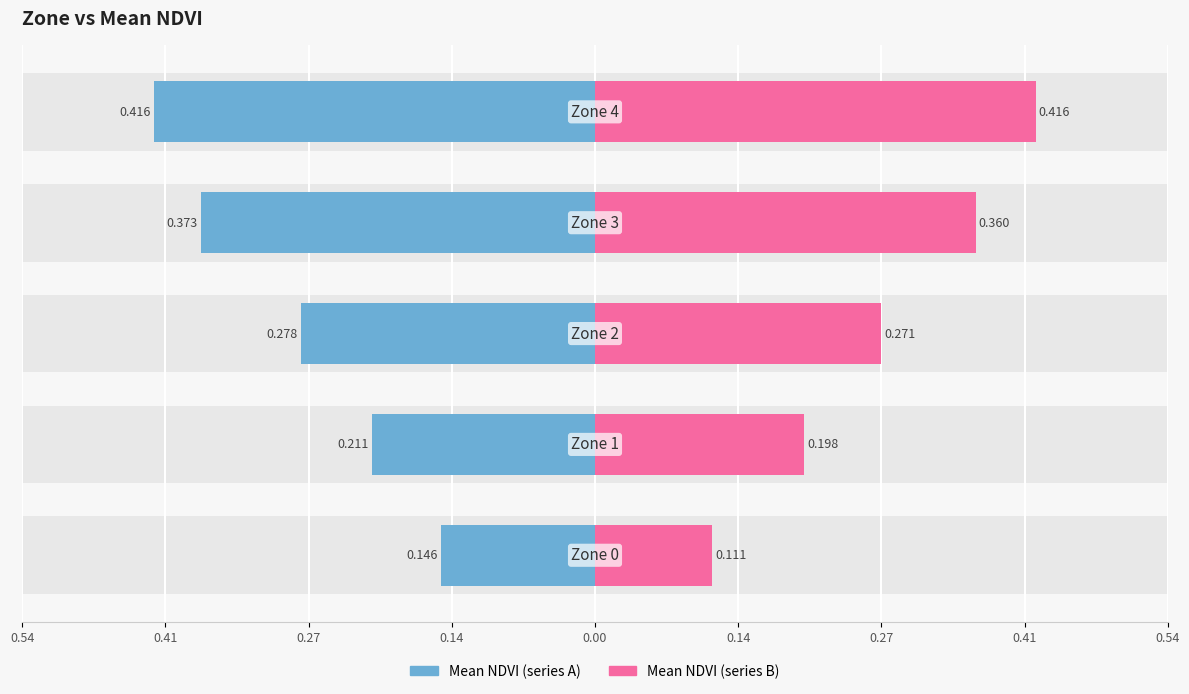

What is the average value of the Mean NDVI (series B) series?

0.3